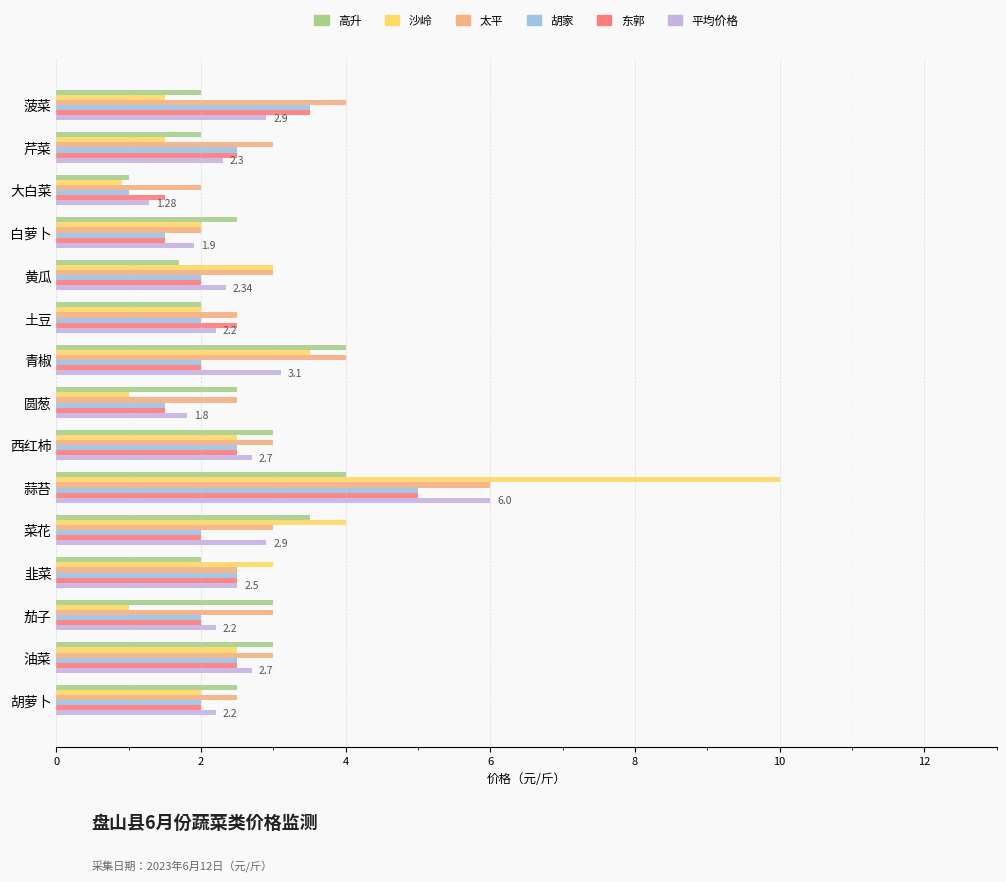

What is the total value across all series at 黄瓜?

14.0